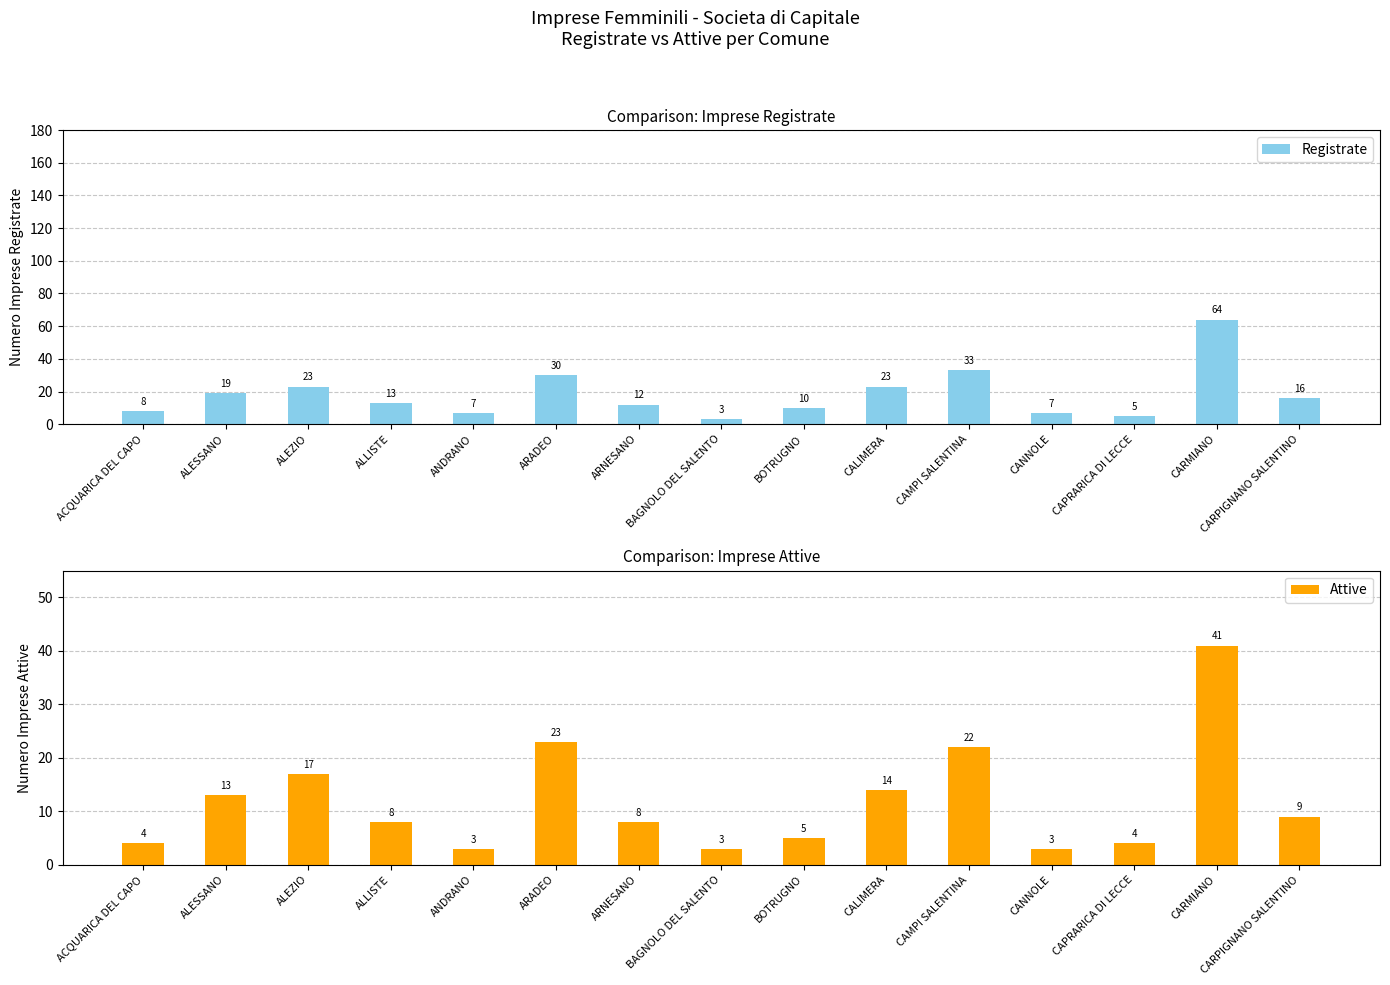

Reading left to right, list all the values displayed in this chart.

Registrate: ACQUARICA DEL CAPO=8	ALESSANO=19	ALEZIO=23	ALLISTE=13	ANDRANO=7	ARADEO=30	ARNESANO=12	BAGNOLO DEL SALENTO=3	BOTRUGNO=10	CALIMERA=23	CAMPI SALENTINA=33	CANNOLE=7	CAPRARICA DI LECCE=5	CARMIANO=64	CARPIGNANO SALENTINO=16
Attive: ACQUARICA DEL CAPO=4	ALESSANO=13	ALEZIO=17	ALLISTE=8	ANDRANO=3	ARADEO=23	ARNESANO=8	BAGNOLO DEL SALENTO=3	BOTRUGNO=5	CALIMERA=14	CAMPI SALENTINA=22	CANNOLE=3	CAPRARICA DI LECCE=4	CARMIANO=41	CARPIGNANO SALENTINO=9